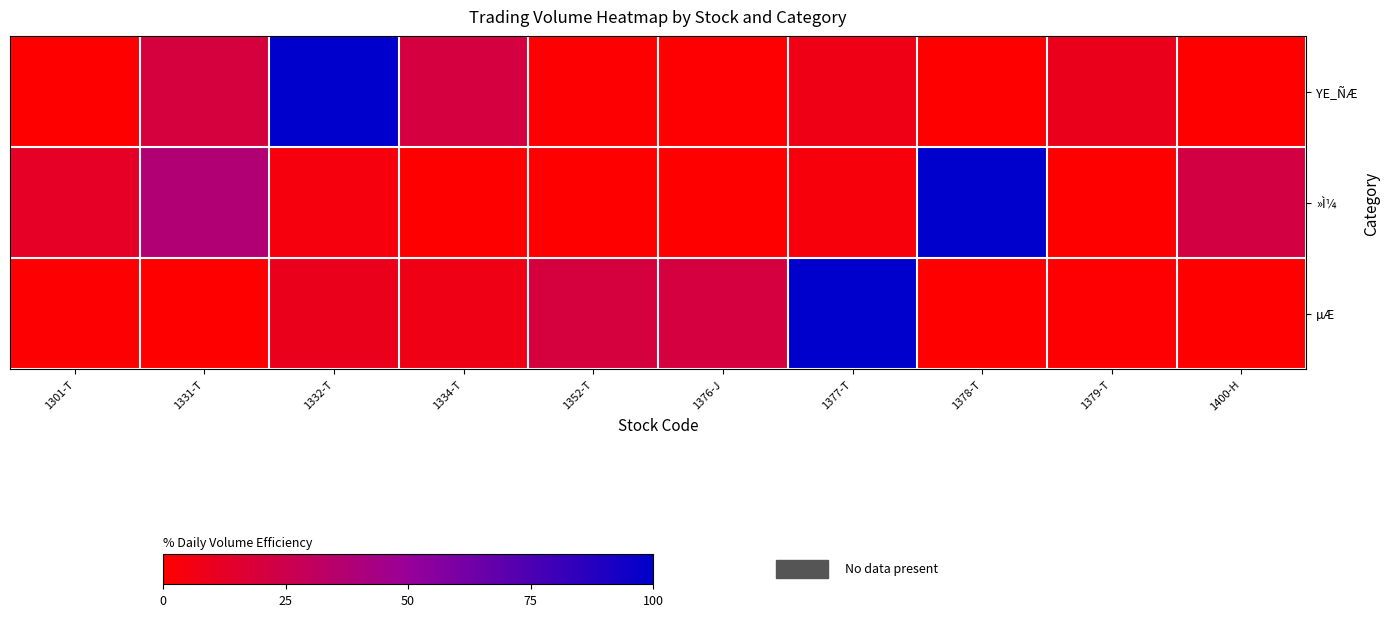

Rank the series by their maximum value, from lowest to highest.

YE_ÑÆ, »Ì¼, µÆ